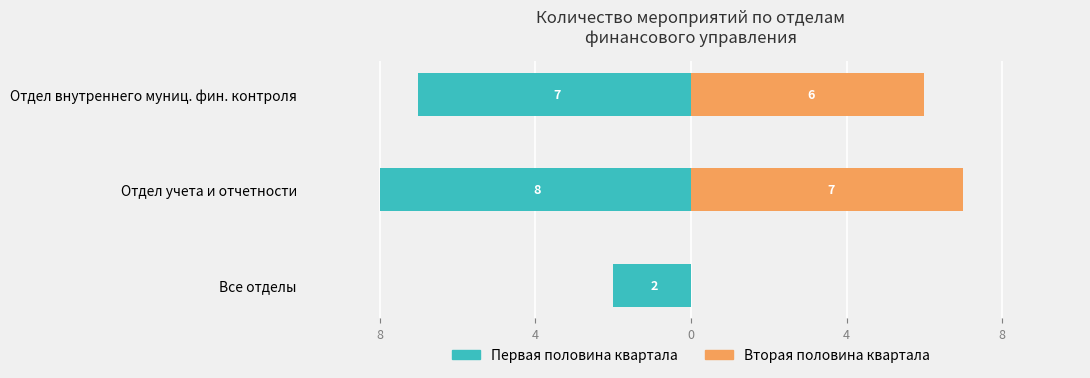

Are the bars grouped side by side (vs. stacked)?

Yes